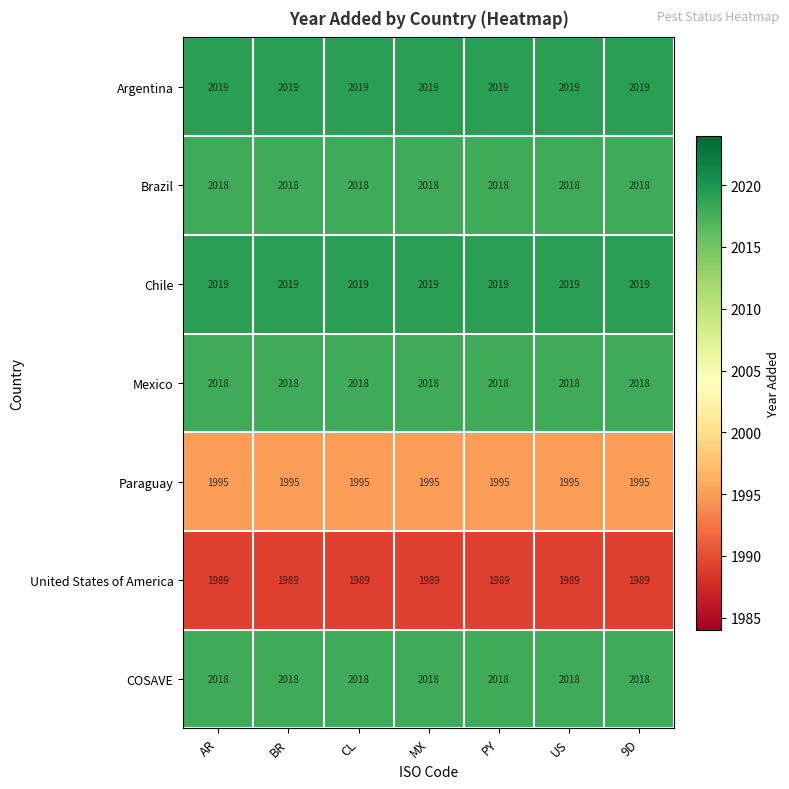

What is the sum of the Paraguay values at BR and CL?

3990